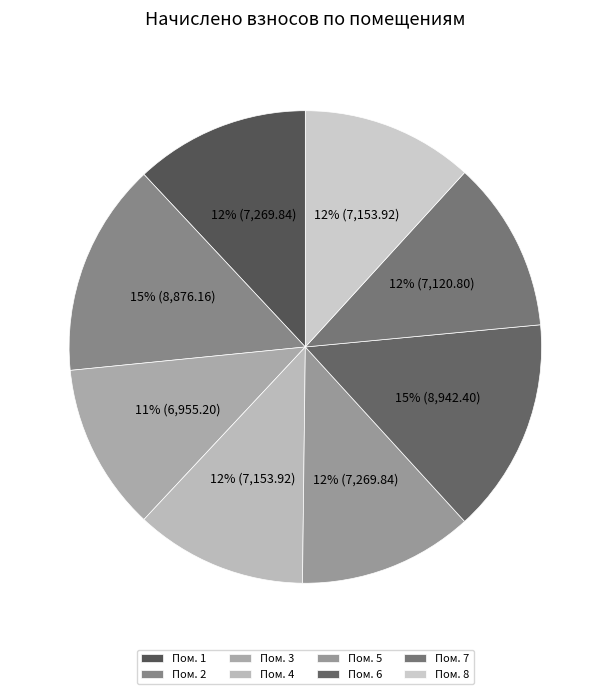

Which category has the smallest portion of the pie?

3